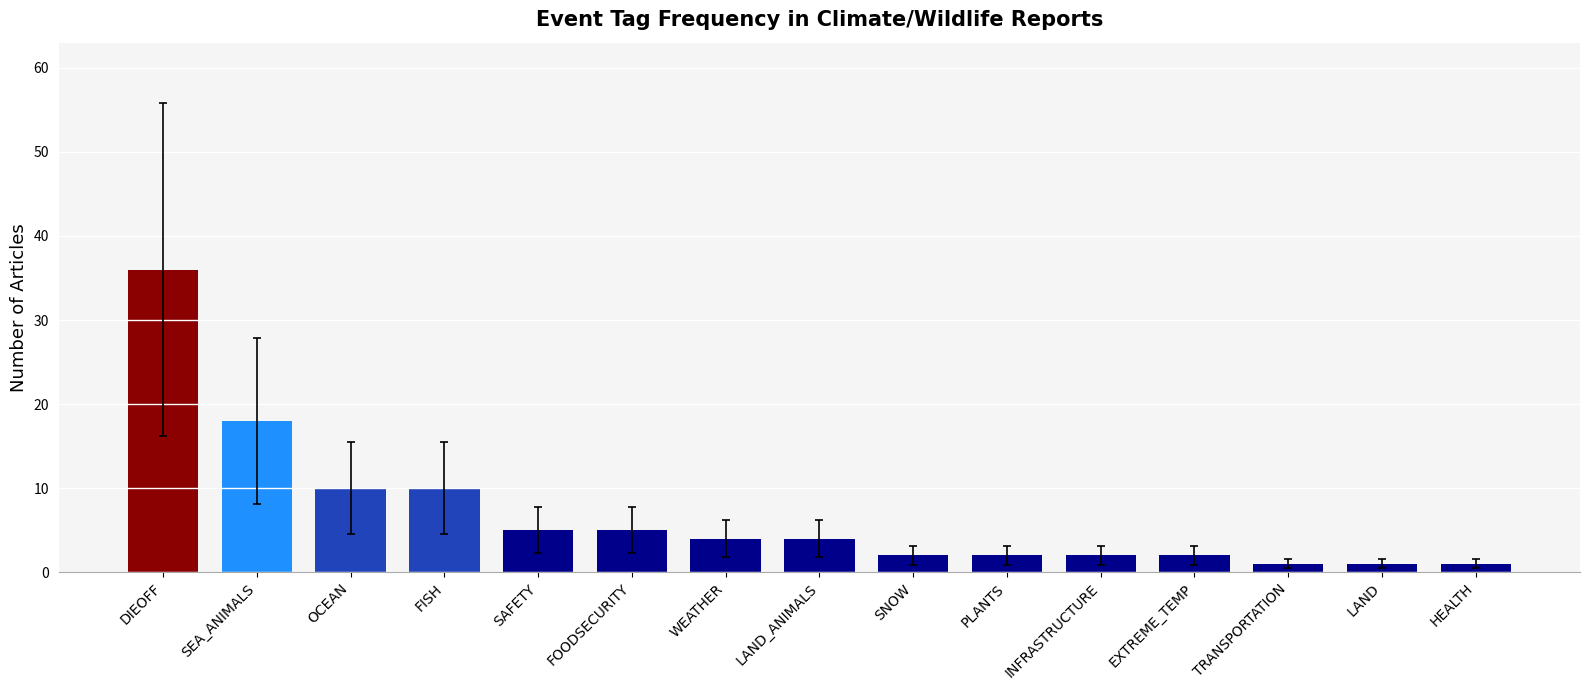

Is it true that the value at LAND is 1?

False